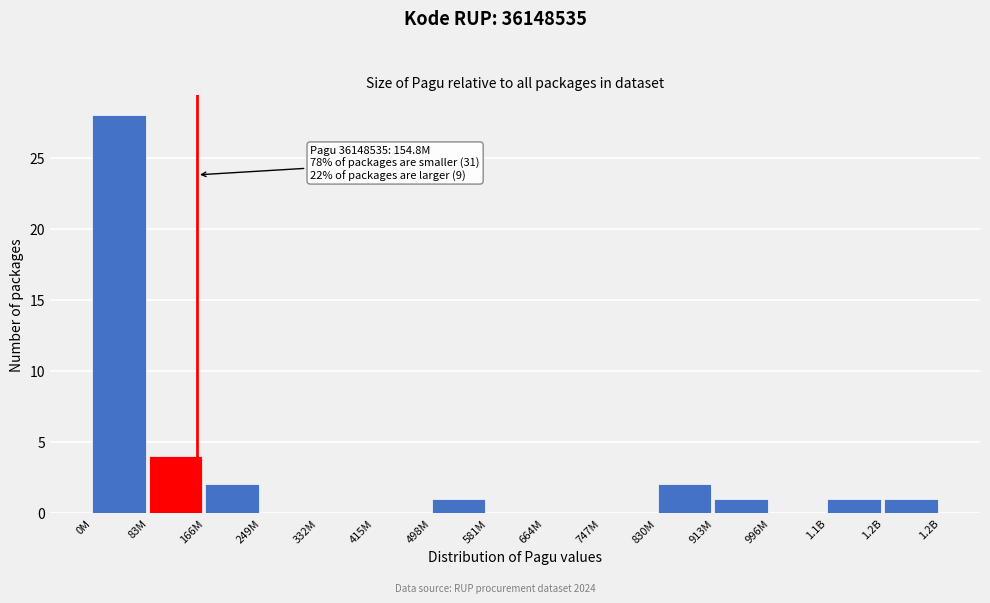

Reading left to right, extract all data points from this chart.

0M=28	83M=4	166M=2	249M=0	332M=0	415M=0	498M=1	581M=0	664M=0	747M=0	830M=2	913M=1	996M=0	1.1B=1	1.2B=1